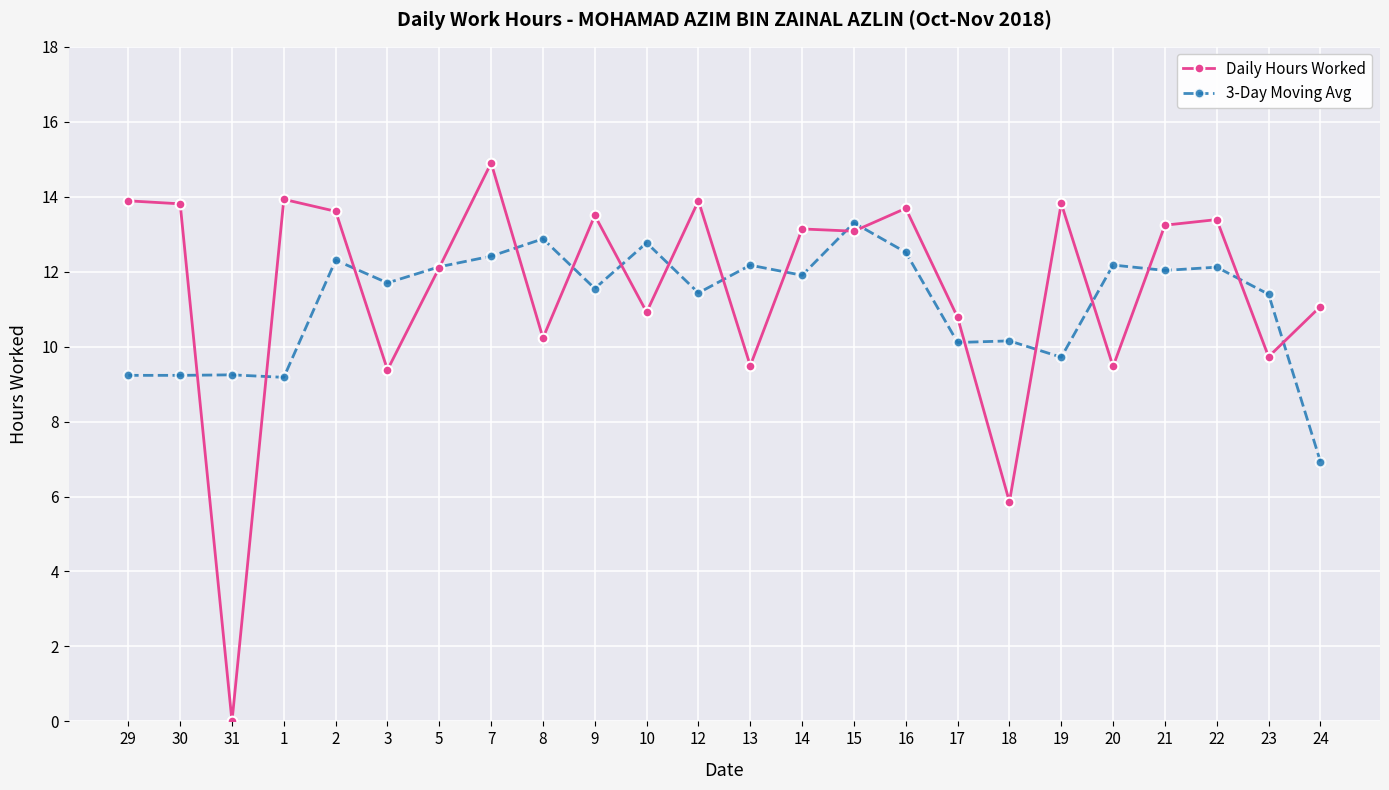

List the series in order of their peak value, highest first.

Daily Hours Worked, 3-Day Moving Avg